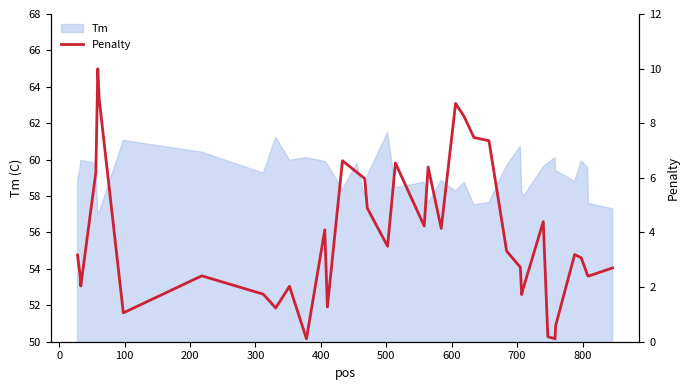

What is the minimum value for Tm?

57.0